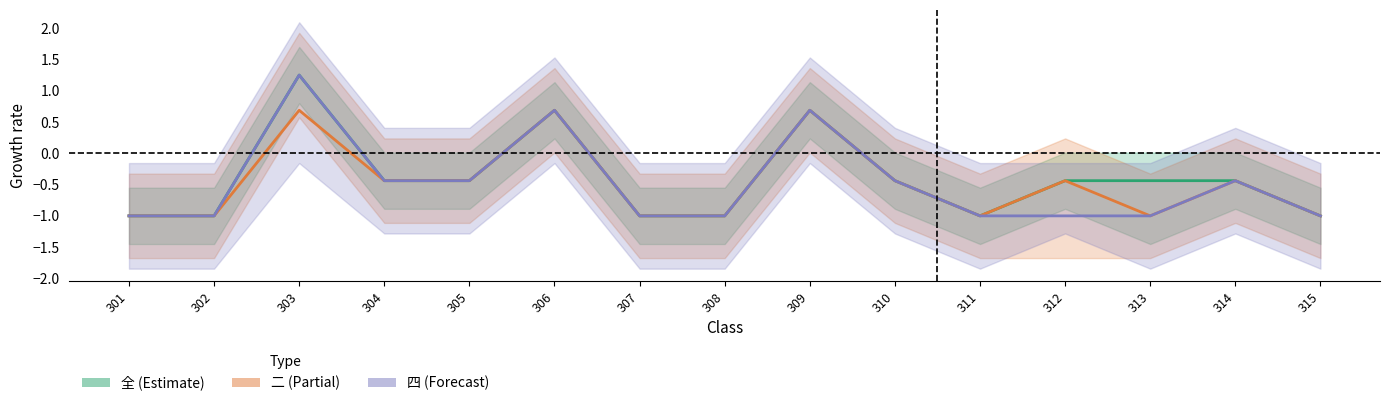

What is the sum of the 四 (Forecast) values at 306 and 308?

-0.3